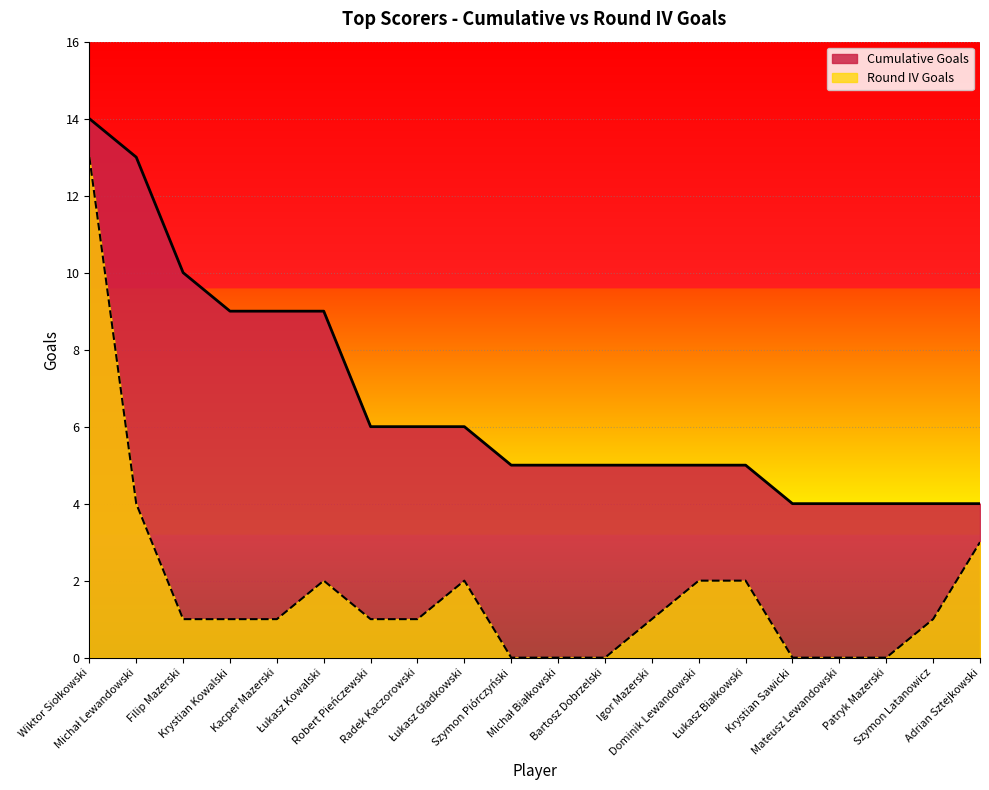

What are all the series names shown in the legend?

Cumulative Goals, Round IV Goals